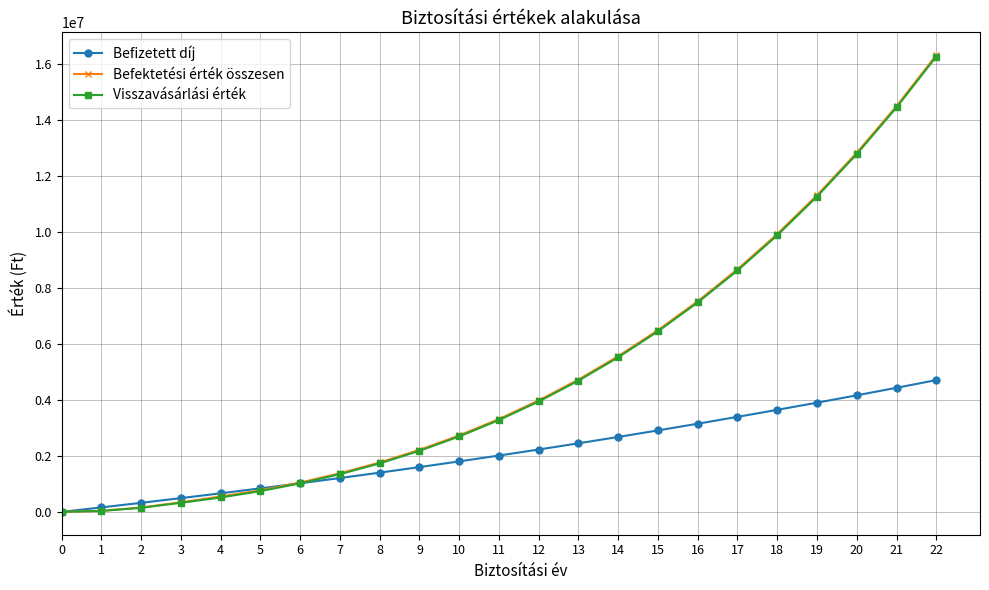

How many lines are shown in the chart?

3